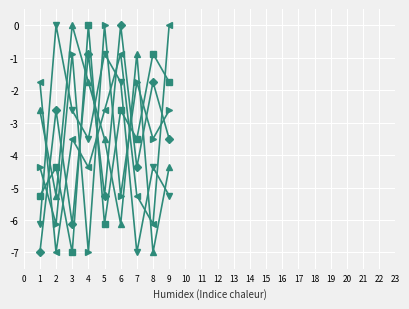

What is the total value across all series at 4?

-17.5